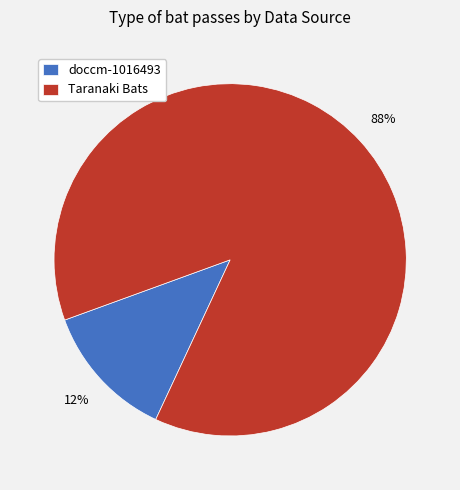

Rank the categories by value from highest to lowest.

Taranaki Bats, doccm-1016493